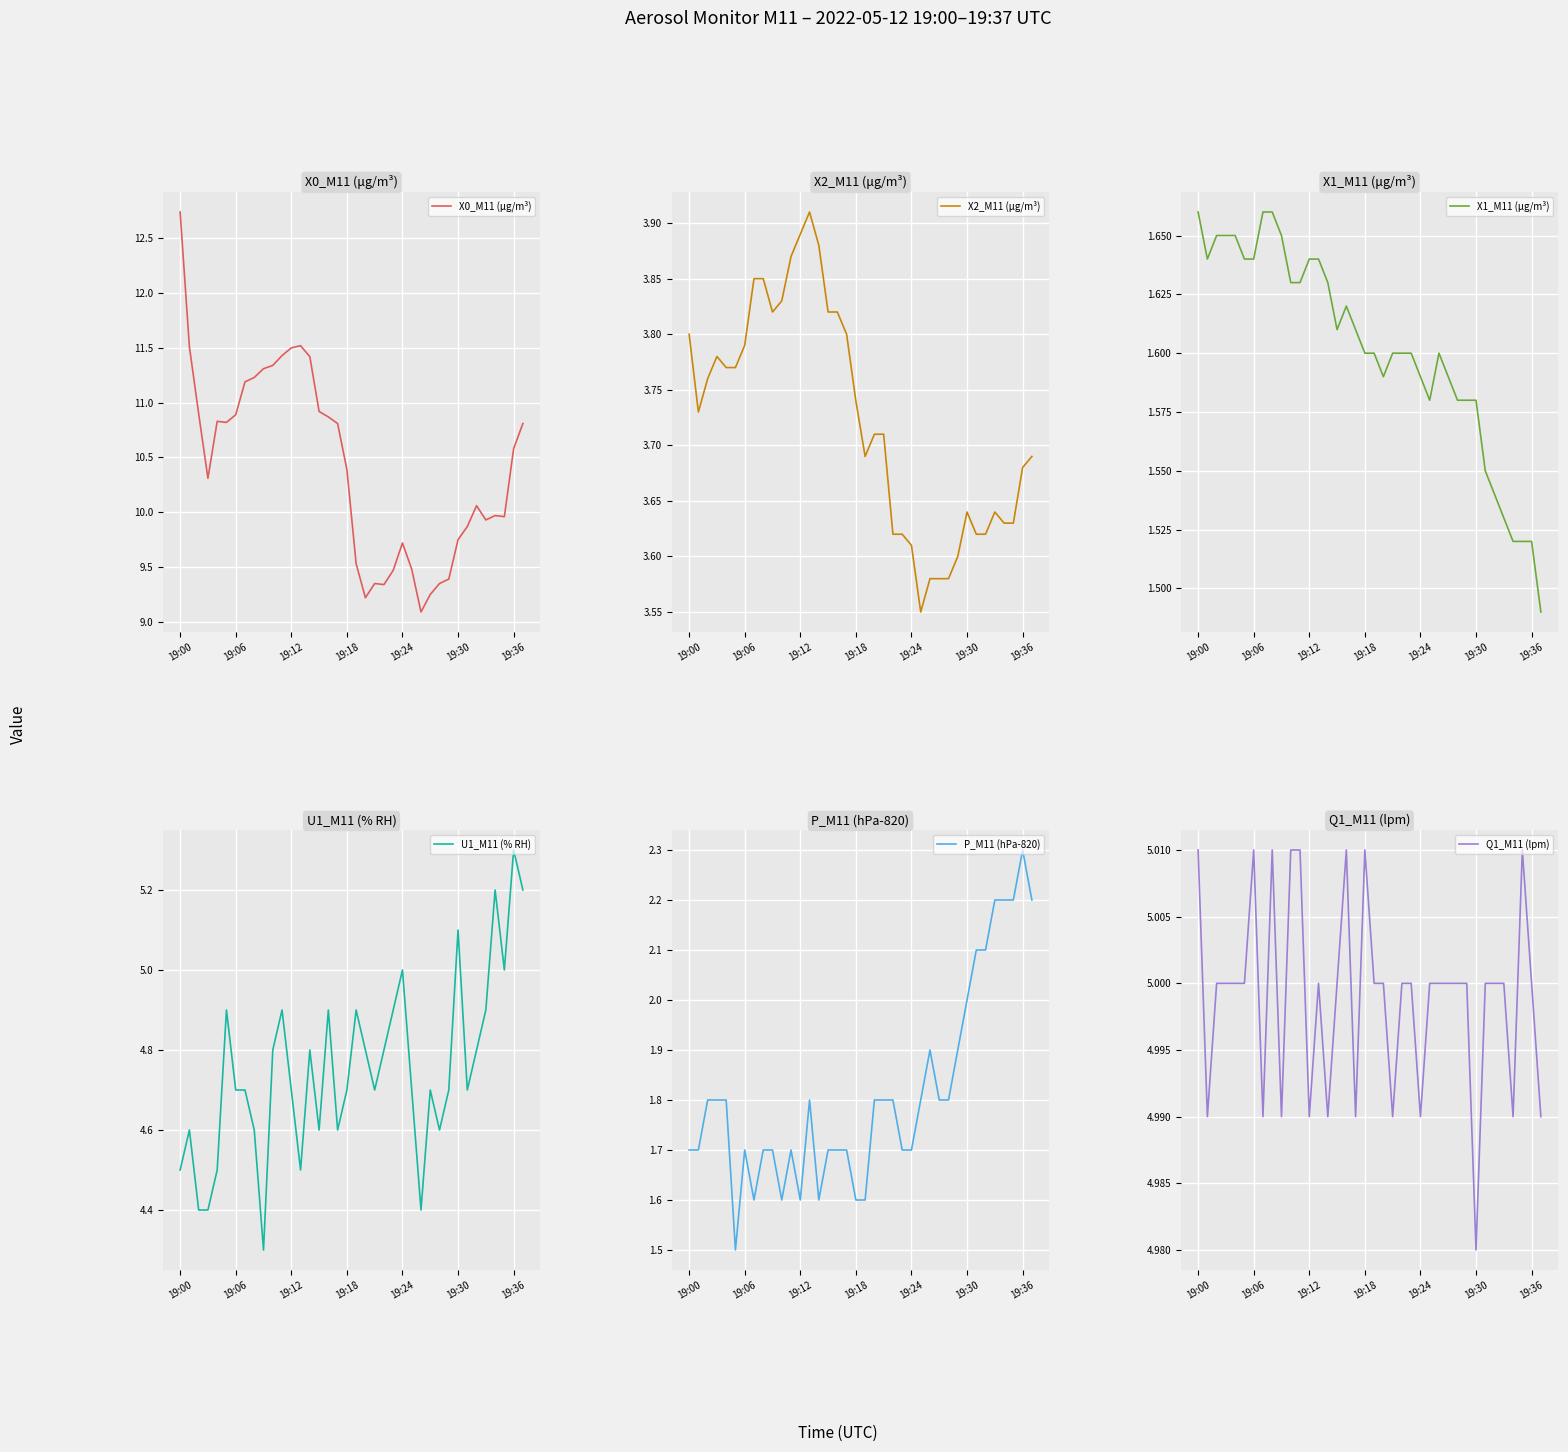

What is the highest value of the X0_M11 (μg/m³) series?

12.7